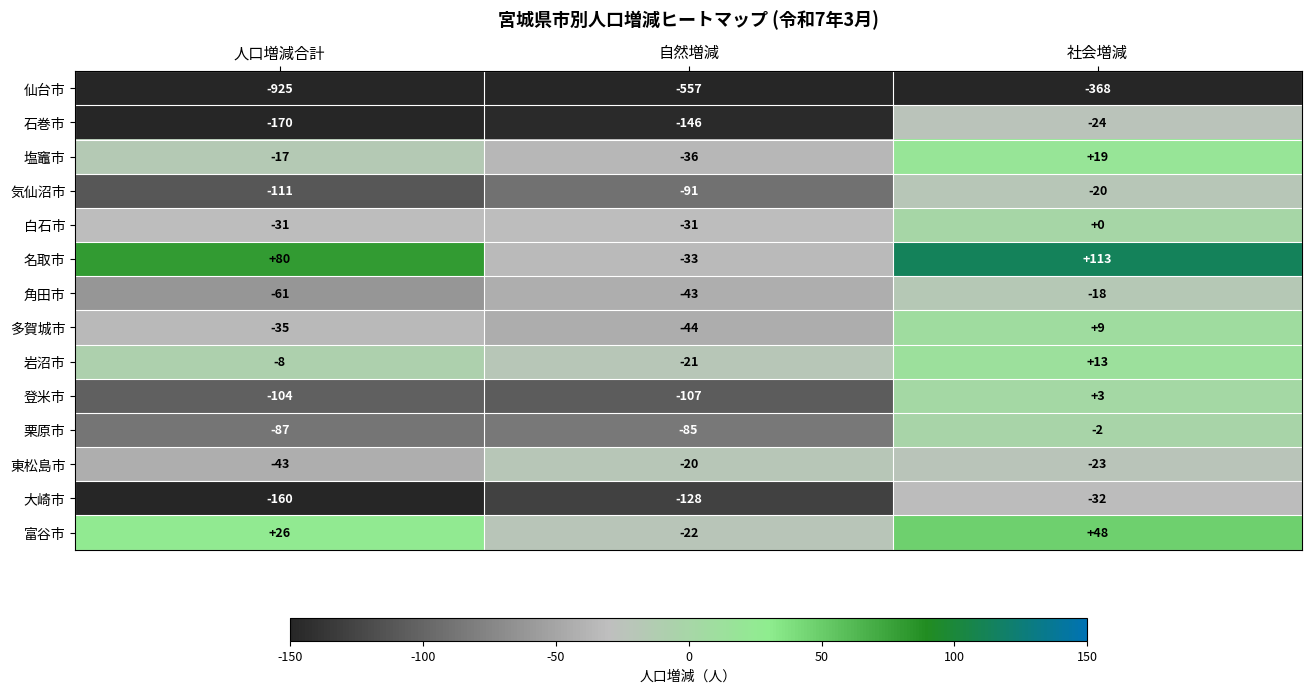

At 自然増減, list the series in order from largest to smallest.

東松島市, 岩沼市, 富谷市, 白石市, 名取市, 塩竈市, 角田市, 多賀城市, 栗原市, 気仙沼市, 登米市, 大崎市, 石巻市, 仙台市